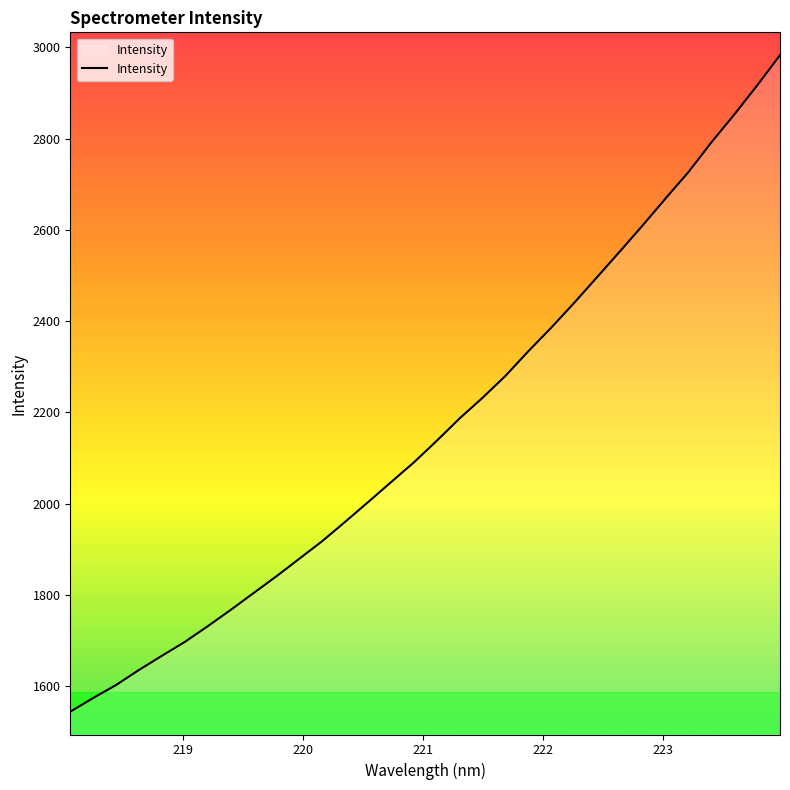

What is the difference between the maximum and minimum values?

1439.2